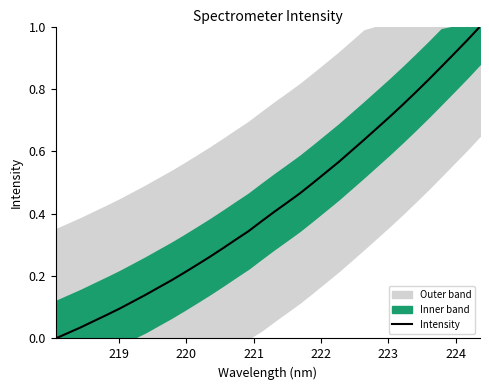

What is the greatest value displayed?

1.0